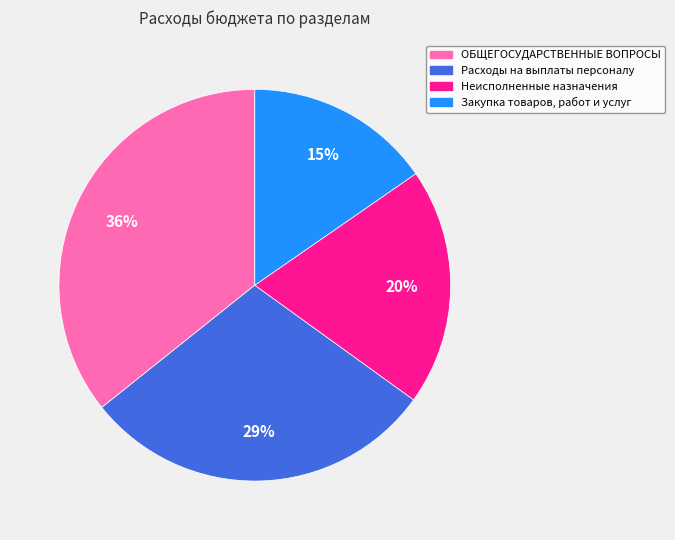

To the nearest percent, what is the average slice percentage?

25%